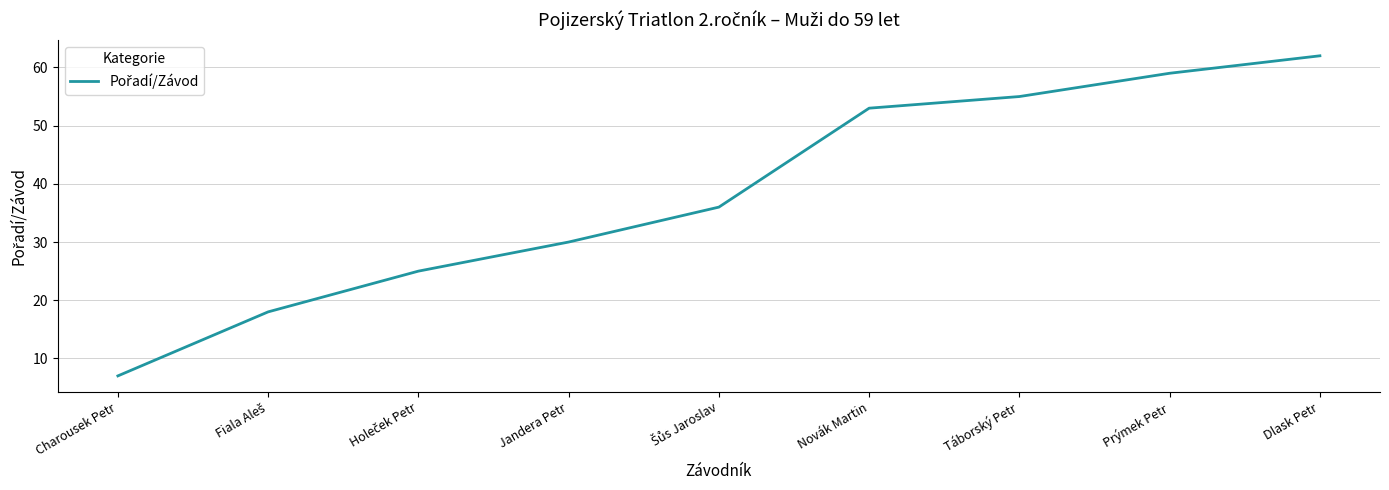

What is the sum of all values?

345